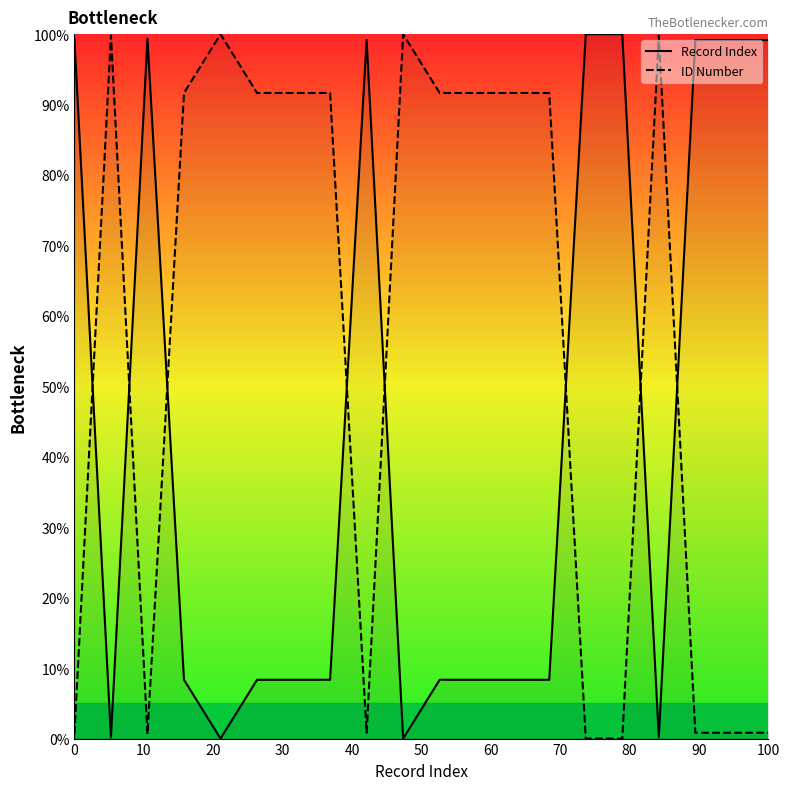

What is the difference between the second highest and second lowest values in the Record Index series?

100.0